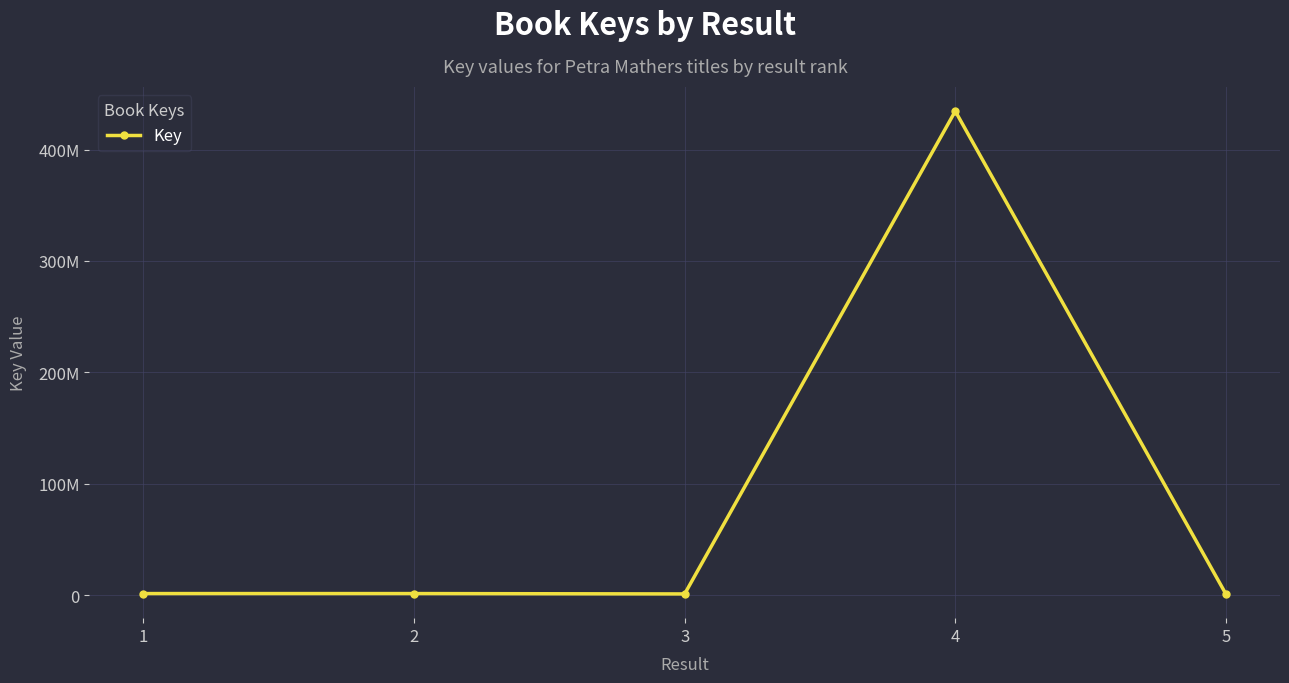

What is the change in value from 1 to 2?

-13